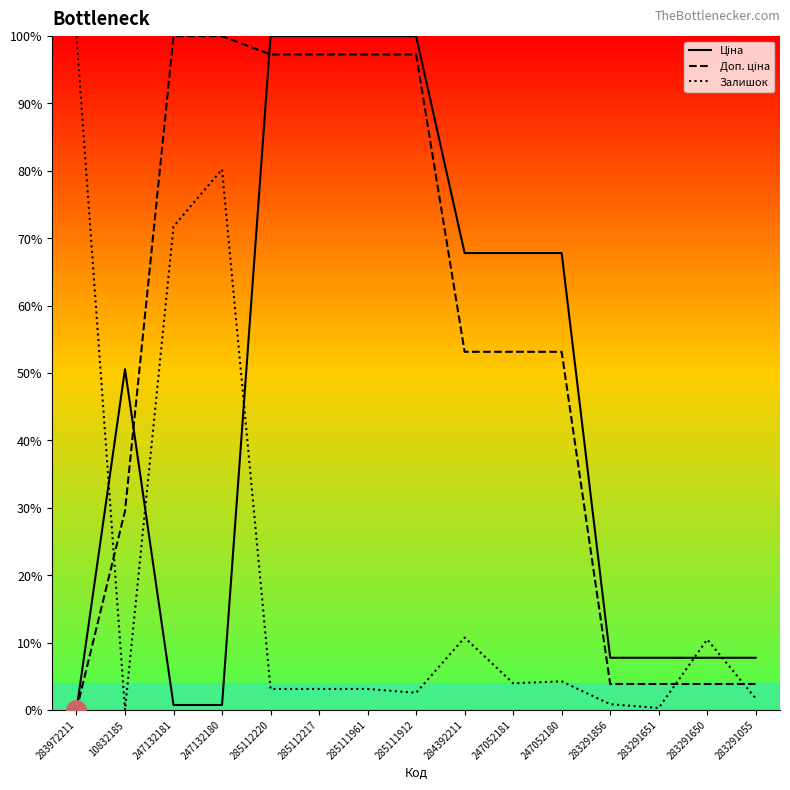

Is it true that Залишок equals 4.0 at 247052181?

True